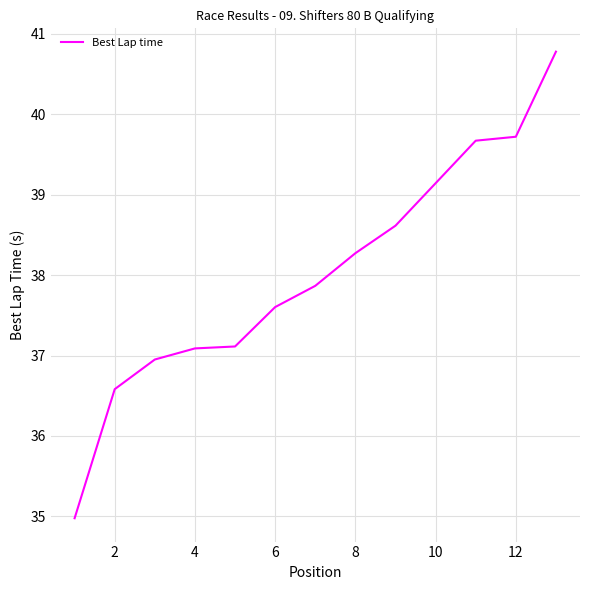

What is the greatest value displayed?

40.8